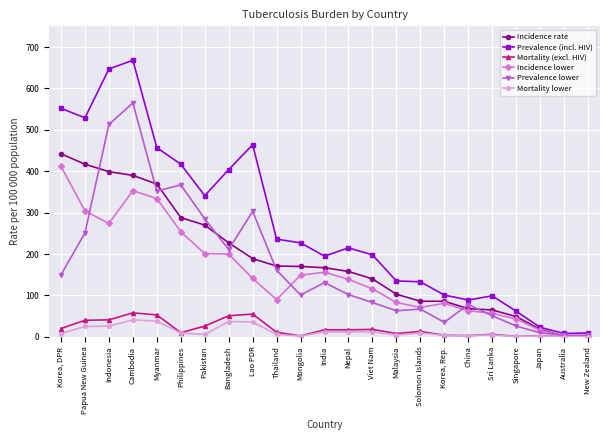

What is the label of the 4th point from the right?

Singapore